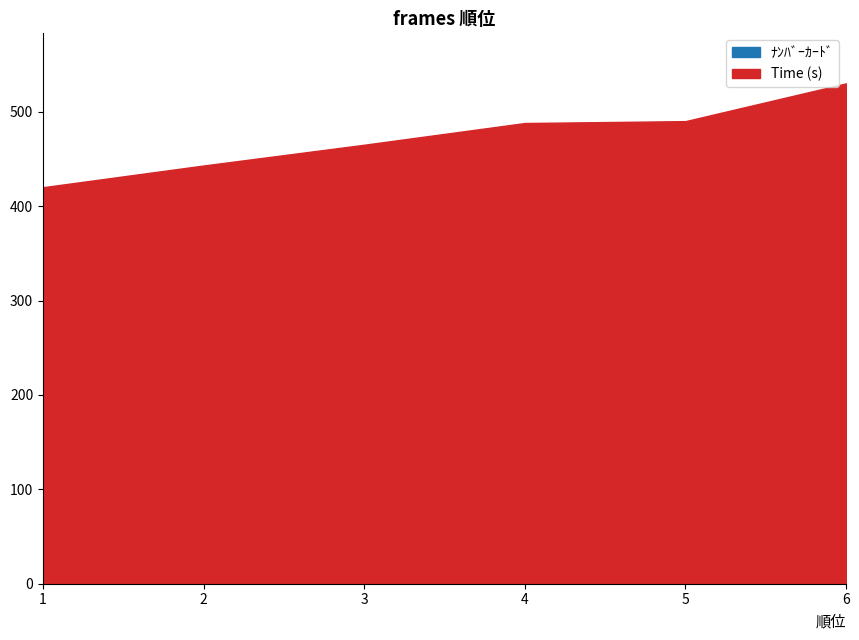

Reading left to right, extract all data points from this chart.

1=206	2=203	3=205	4=201	5=202	6=204